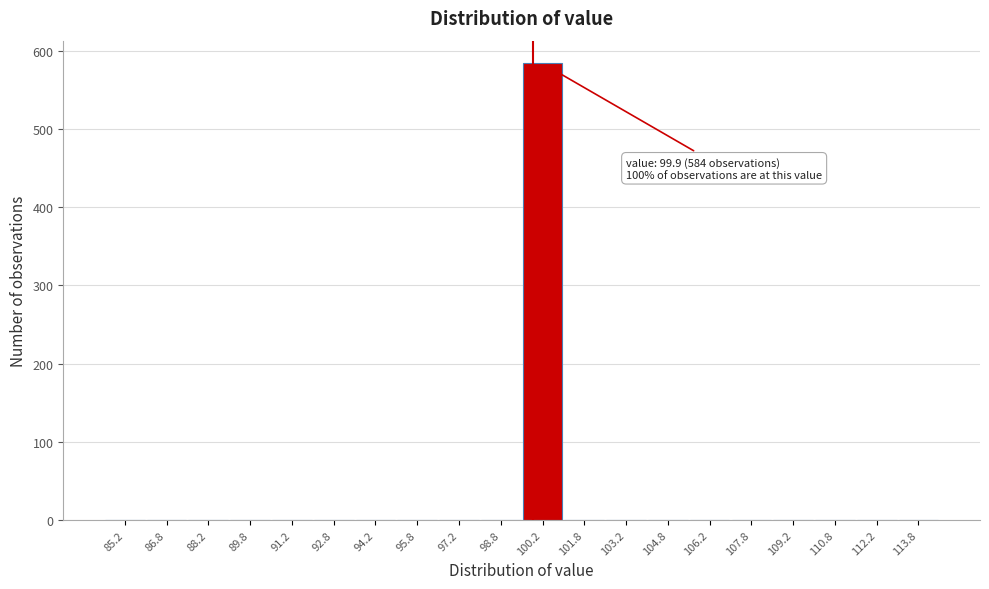

Which range on the x-axis has the tallest bar?

99.5 to 101.0